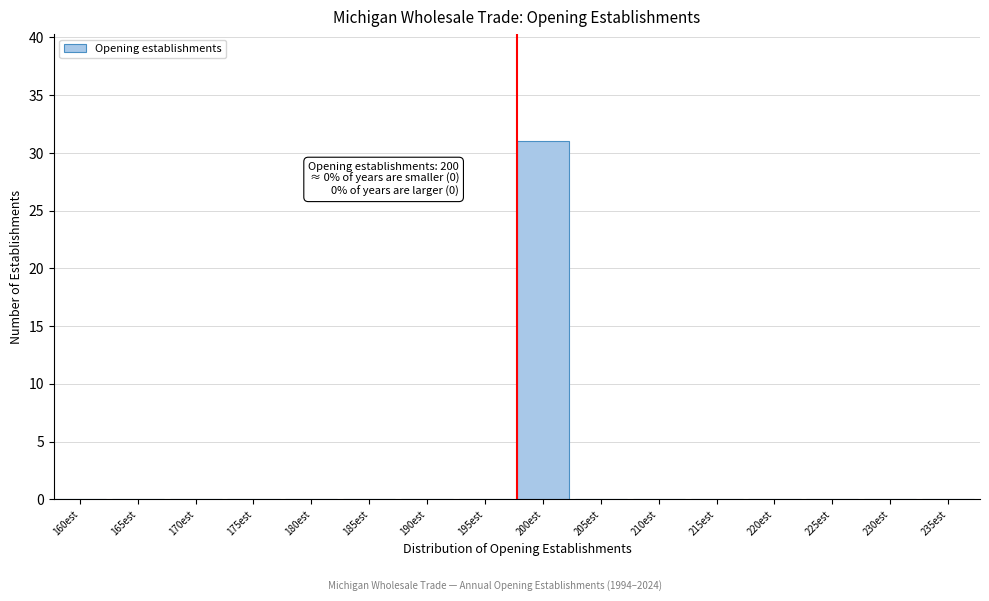

Reading right to left, list all the values displayed in this chart.

235est=0	230est=0	225est=0	220est=0	215est=0	210est=0	205est=0	200est=31	195est=0	190est=0	185est=0	180est=0	175est=0	170est=0	165est=0	160est=0